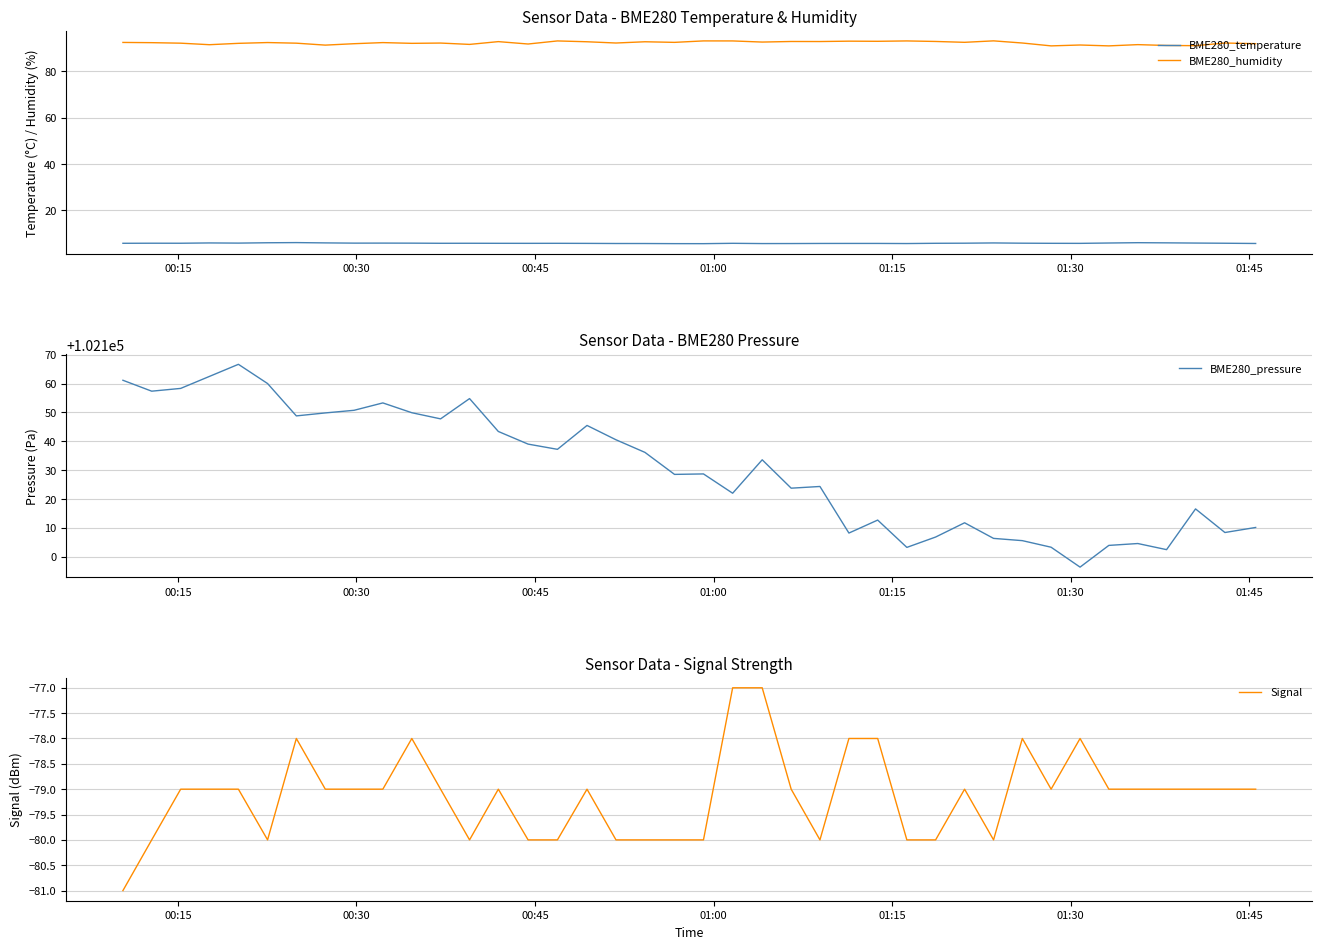

In BME280_temperature, how many points are lower than both neighbors (excluding endpoints)?

9